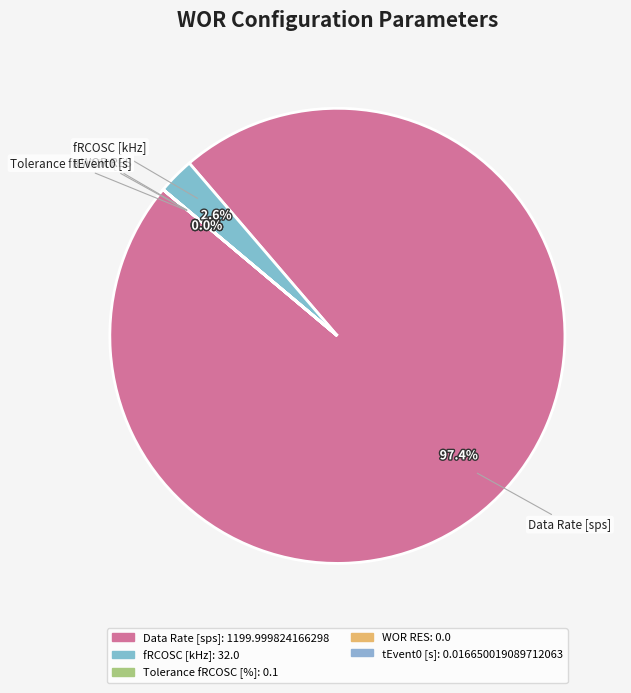

What percentage is NOT represented by Data Rate [sps]?

2.6%